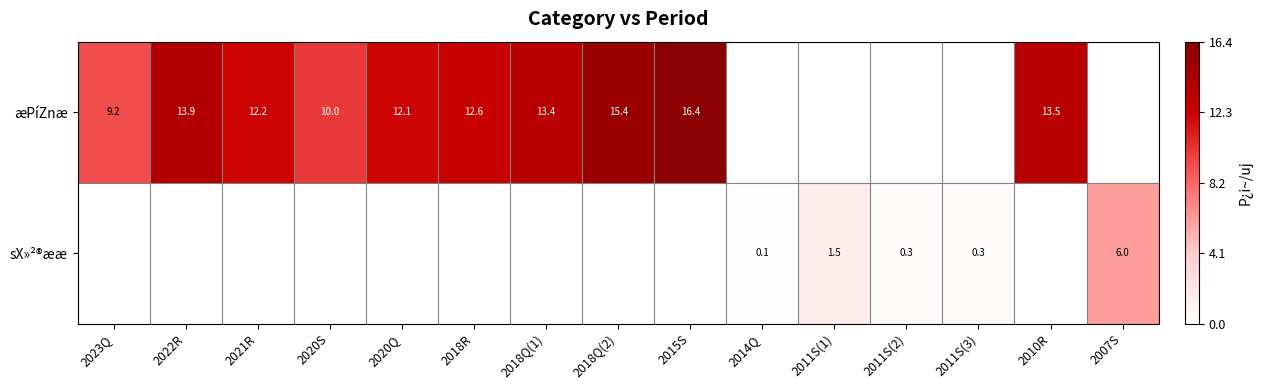

At which category is the sum across all series the highest?

2015S